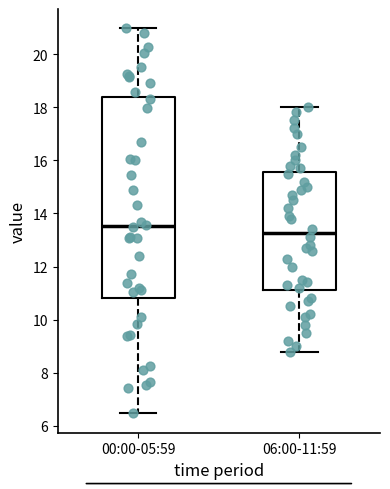

Which box has the lowest median line?

06:00-11:59